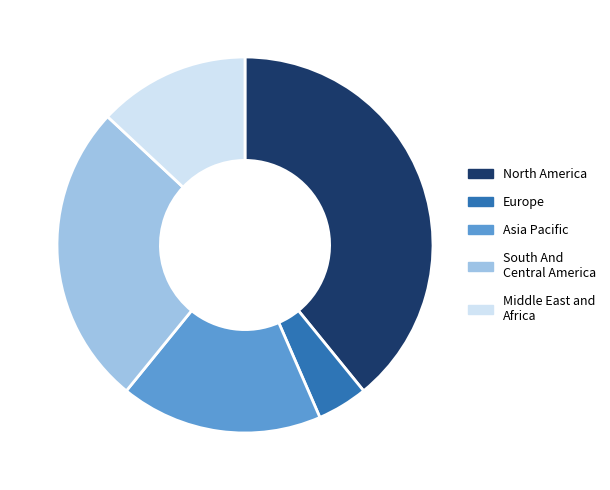

Count the number of slices in the pie.

5